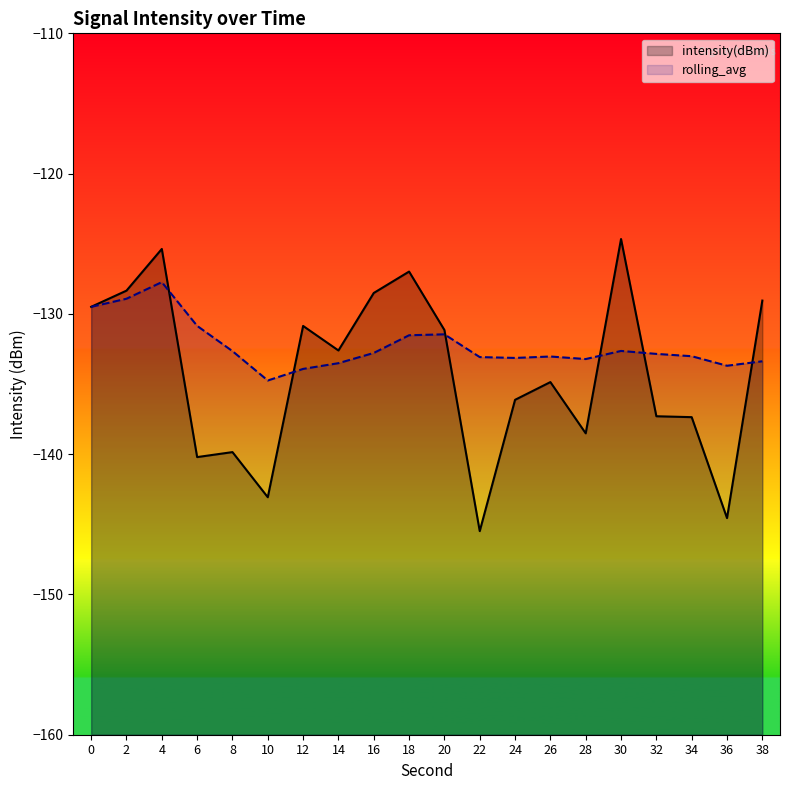

What is the difference between the highest and lowest values at 14?

0.9